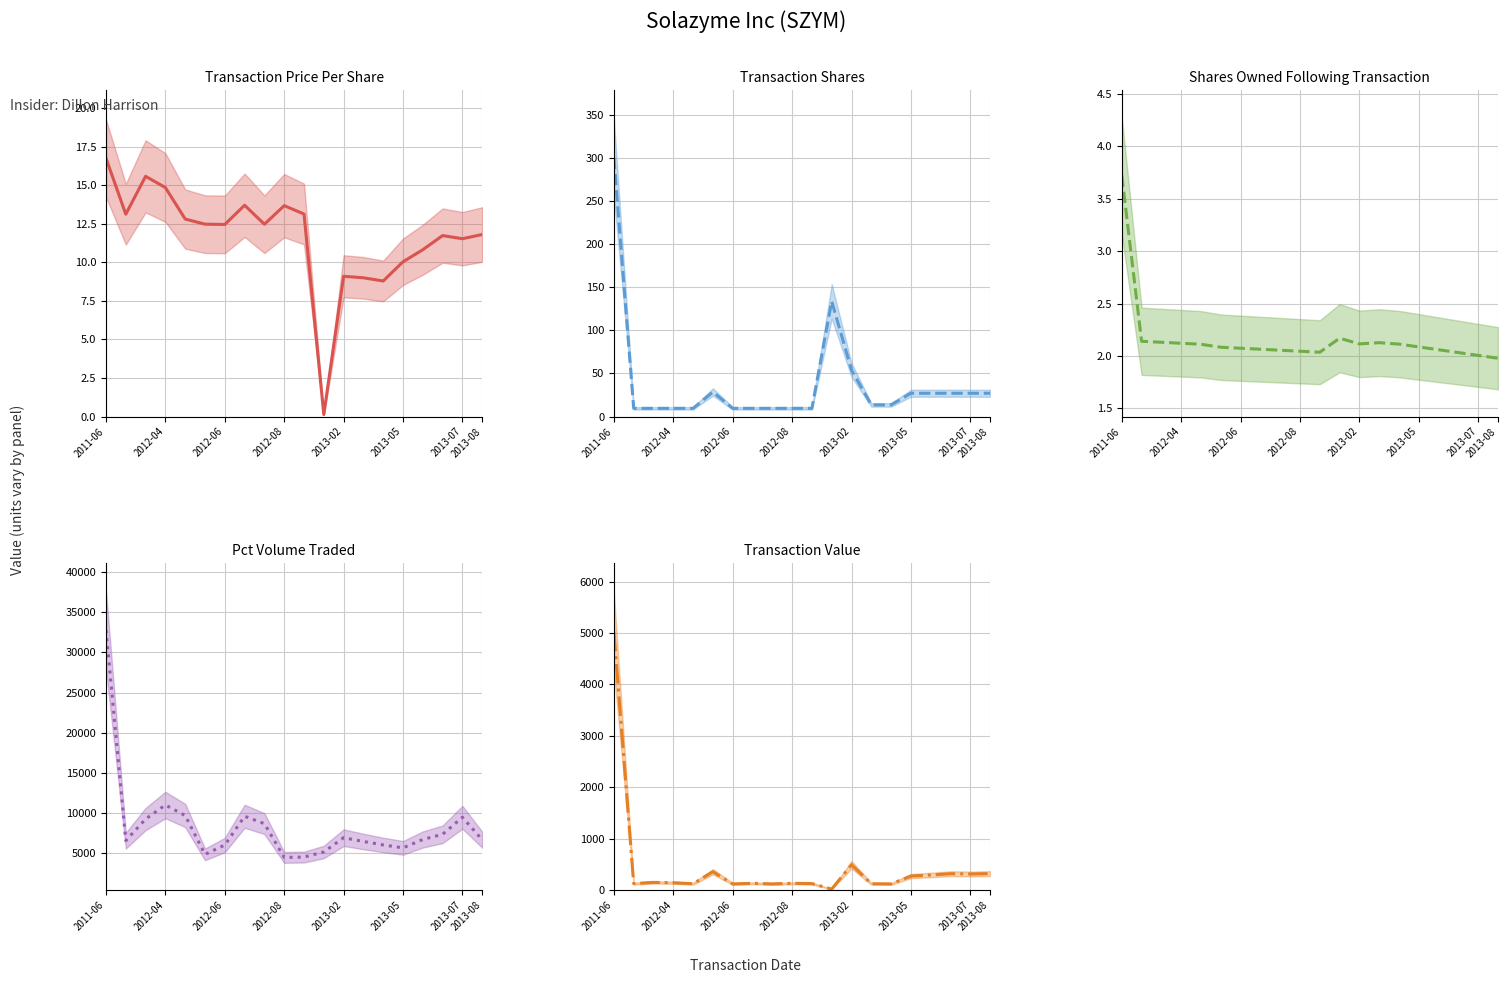

In transactionPricePerShare, how many points are lower than both neighbors (excluding endpoints)?

6